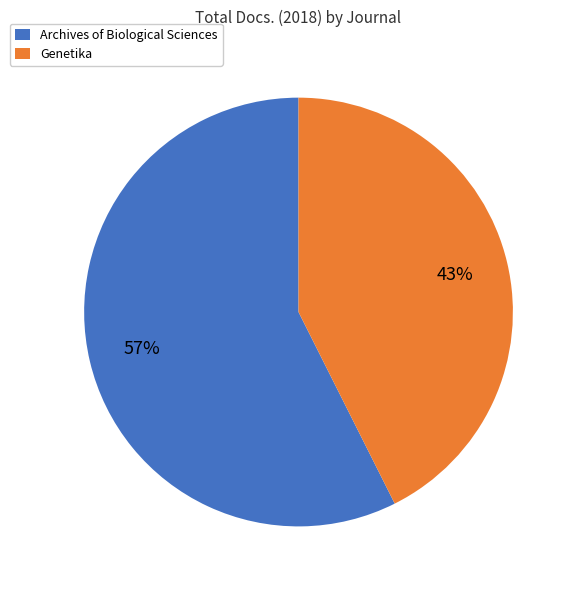

To the nearest percent, what portion does Archives of Biological Sciences represent?

57%